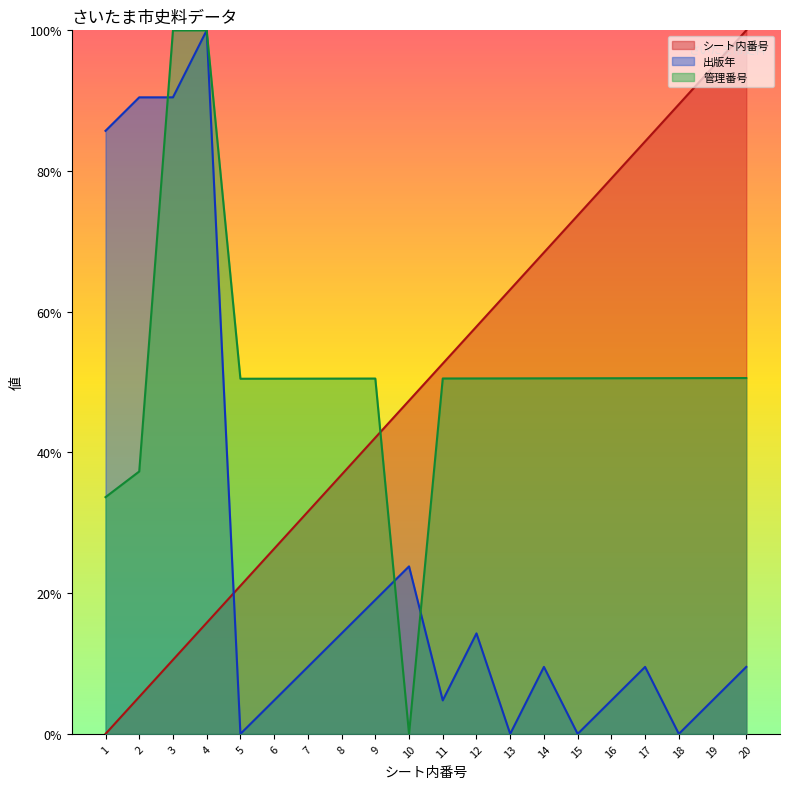

At 20, list the series in order from smallest to largest.

出版年, 管理番号, シート内番号